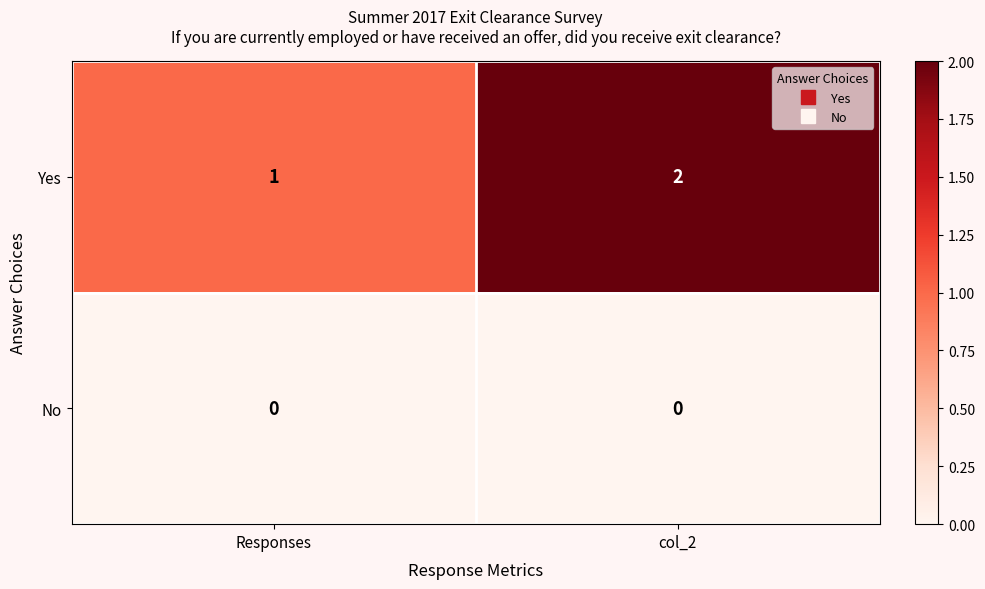

At which label does Yes reach its peak?

col_2